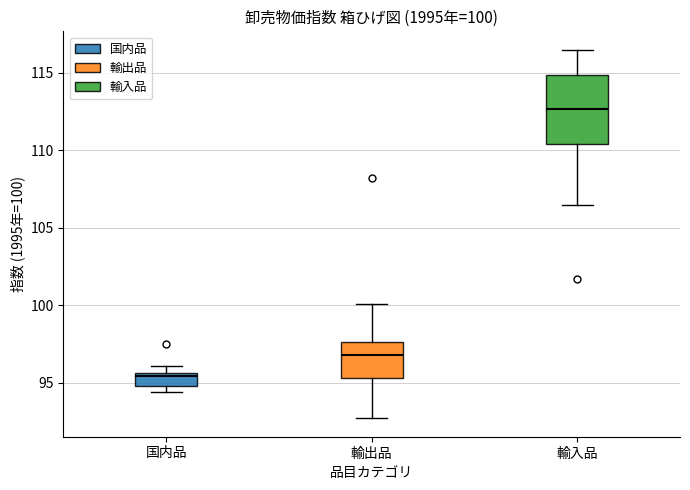

Which box's median line is the lowest?

国内品